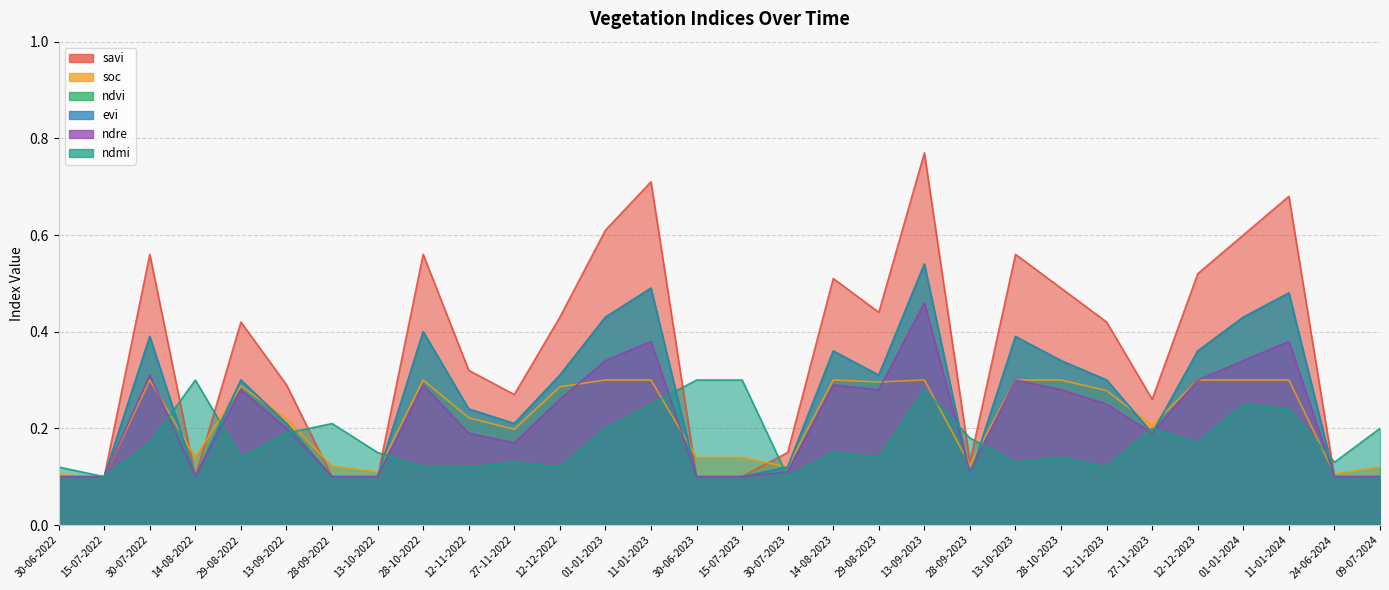

What is the average value of the ndvi series?

0.3